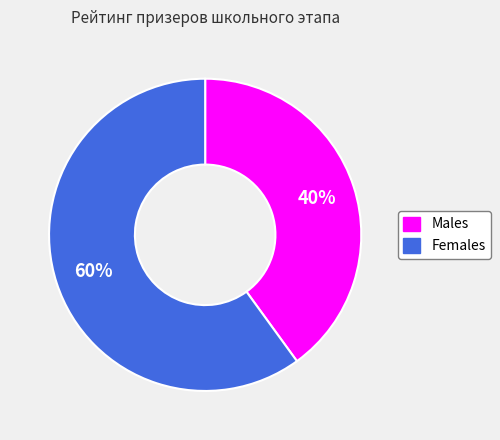

Combined, do Males and Females account for over 50%?

Yes